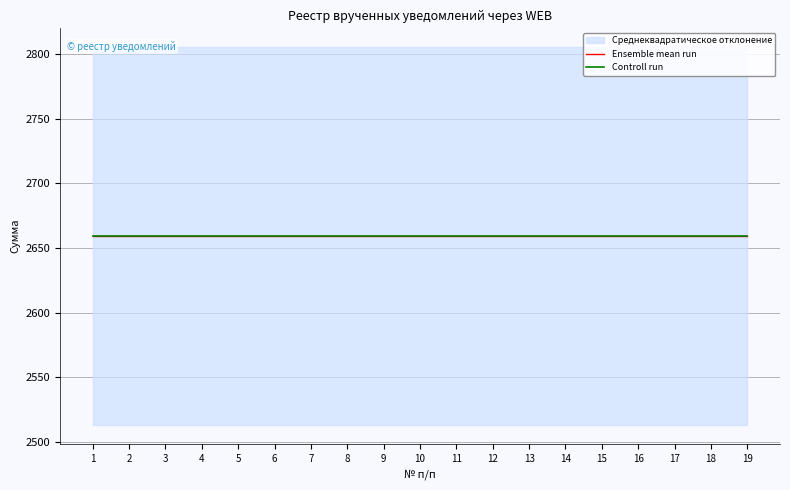

Which has a higher value, 17 or 5?

5